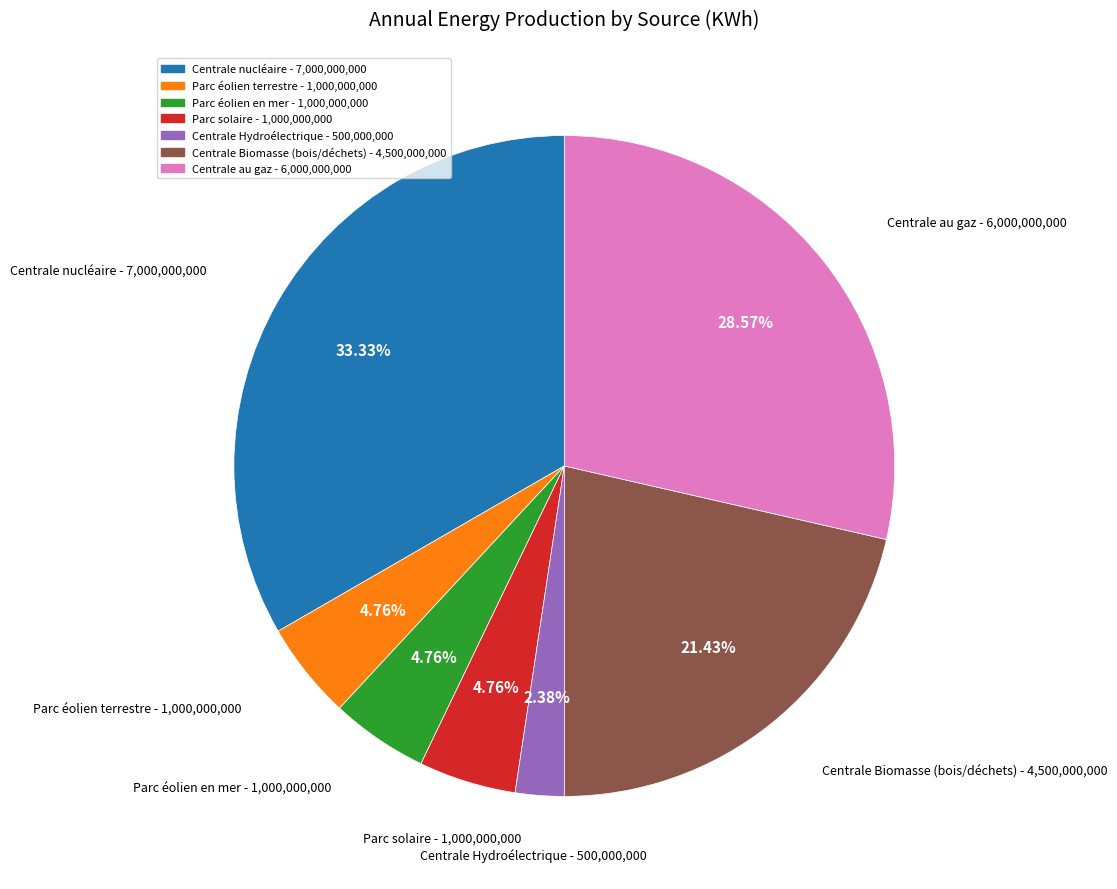

Between Centrale nucléaire and Centrale Hydroélectrique, which is larger?

Centrale nucléaire